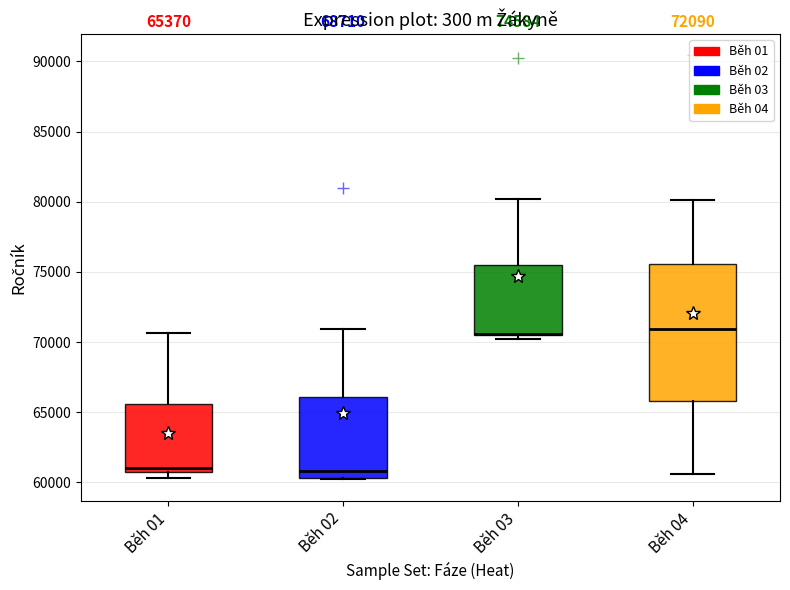

Comparing the boxes themselves (not the whiskers), which one is the tallest?

Běh 04